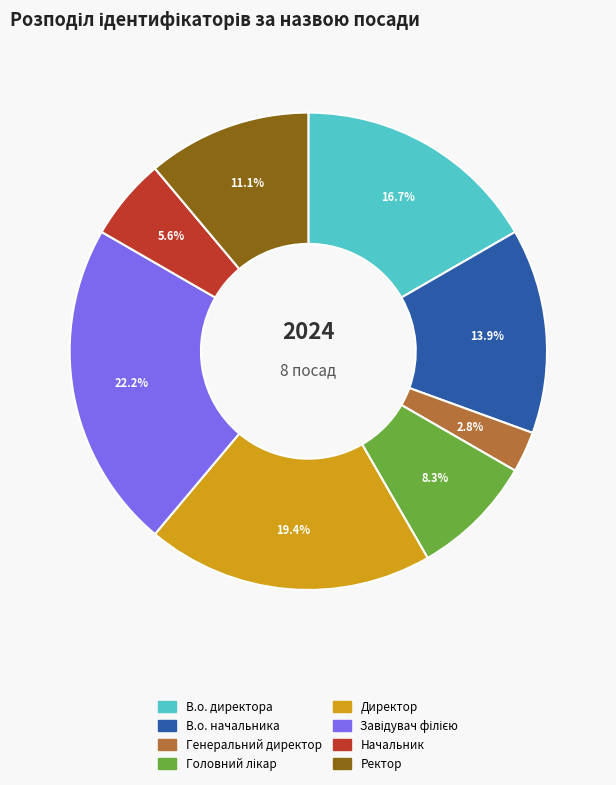

Is В.о. начальника the majority of the pie?

No